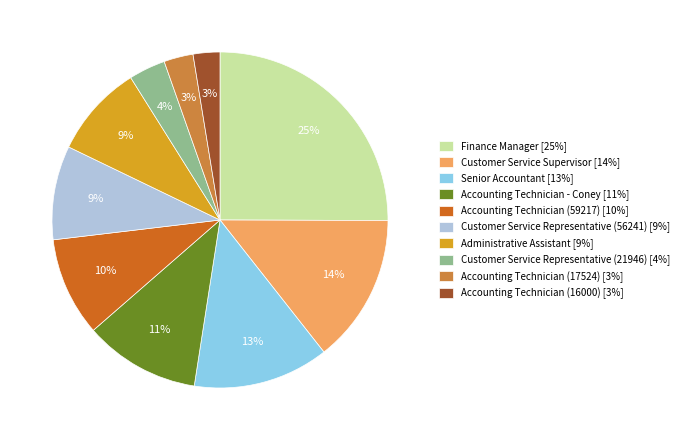

Combined, do Customer Service Supervisor [14%] and Finance Manager [25%] account for over 50%?

No